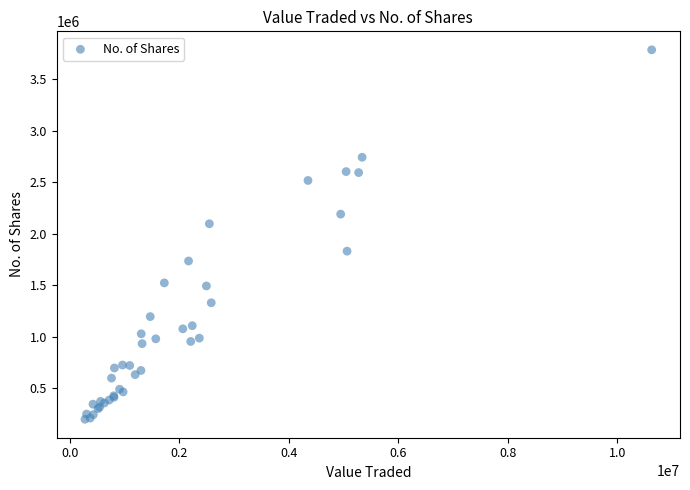

What Y value in the scatter plot is closest to 1993664?

2098496